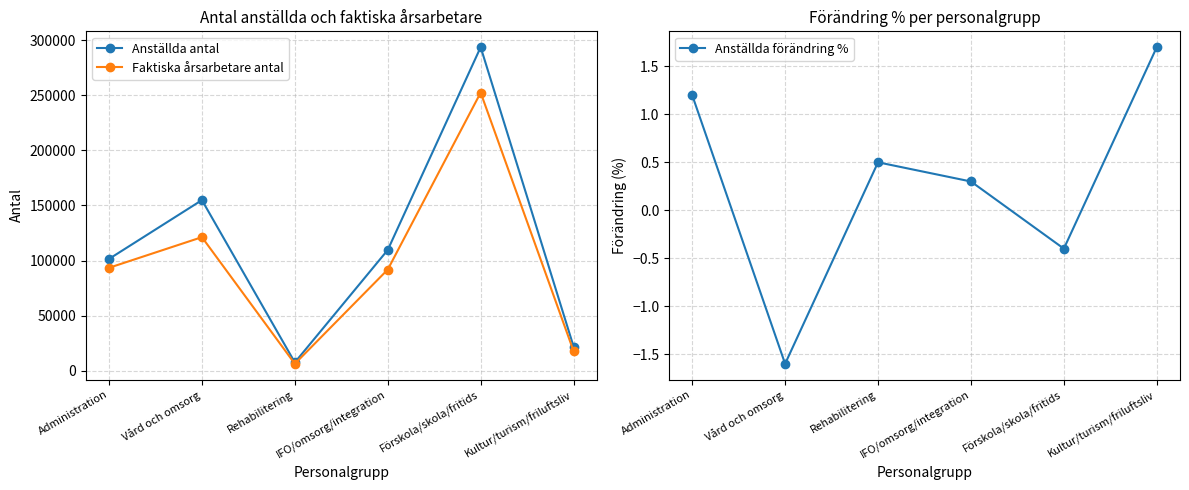

Is the value of Faktiska årsarbetare antal at Administration greater than the value of Anställda förändring % at Kultur/turism/friluftsliv?

Yes